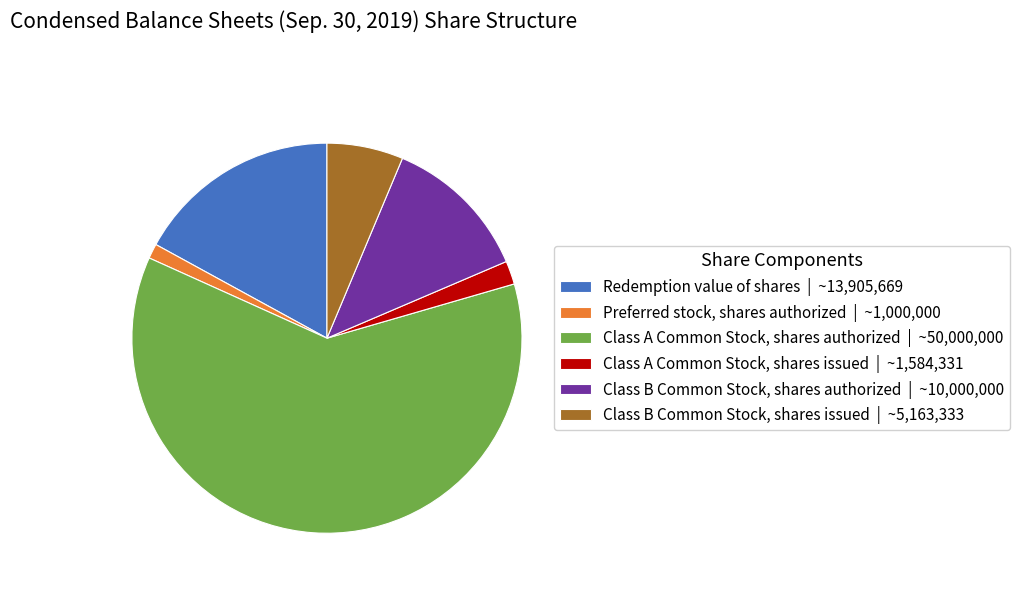

Which category has the biggest portion of the pie?

Class A Common Stock, shares authorized